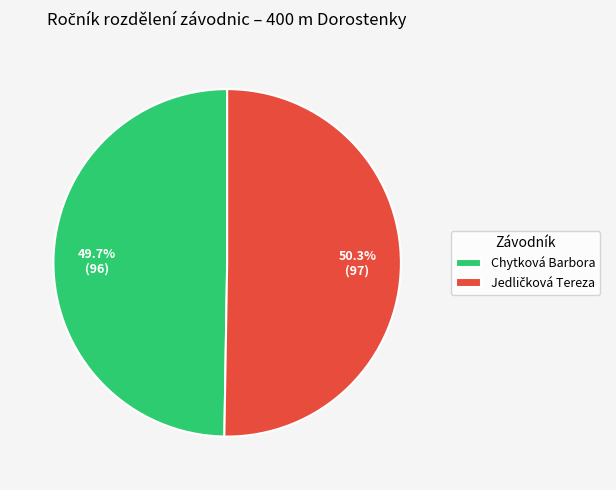

Does any single category account for the majority?

Yes